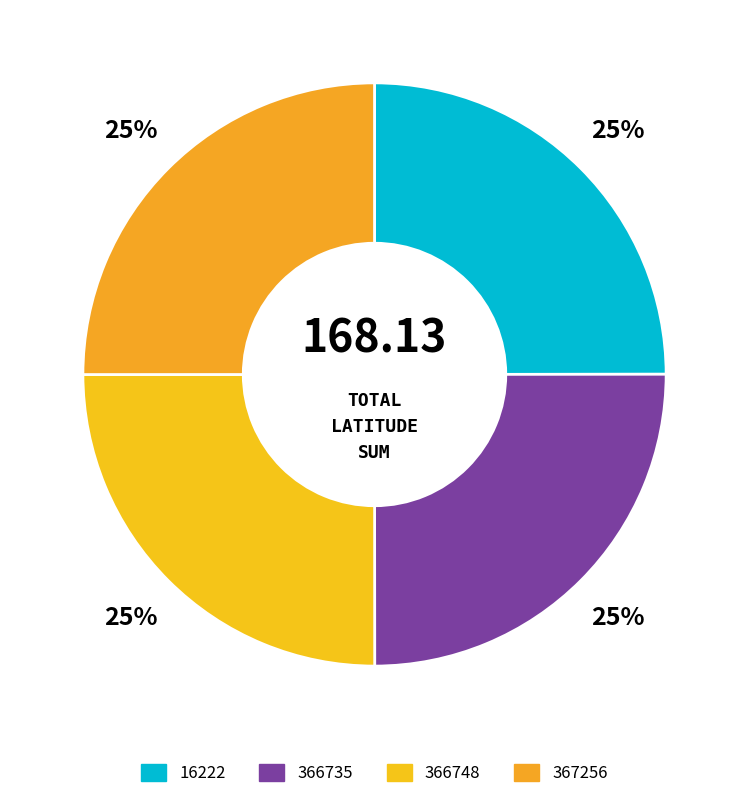

Is the sum of 367256 and 366748 greater than half?

Yes